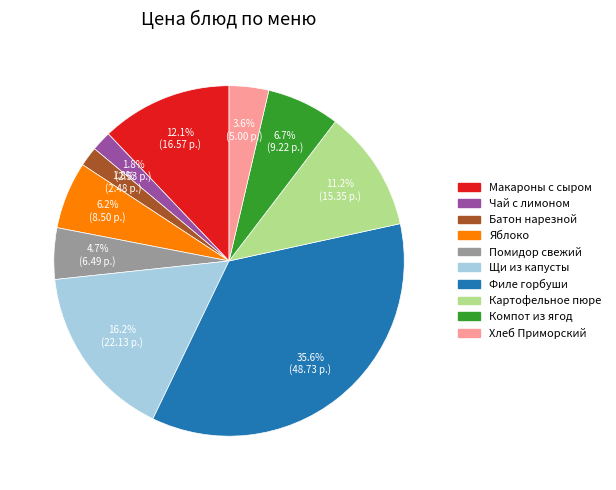

Which slice is the smallest?

Батон нарезной